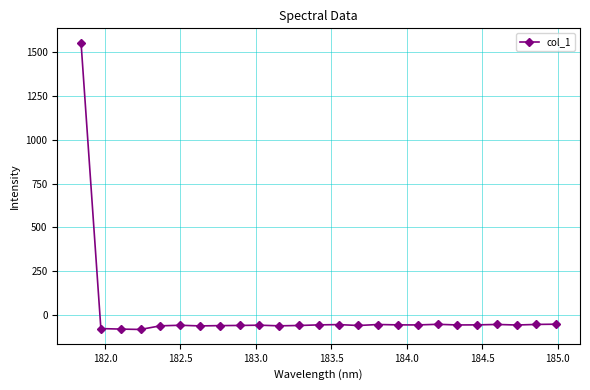

What is the maximum value shown in the chart?

1555.8